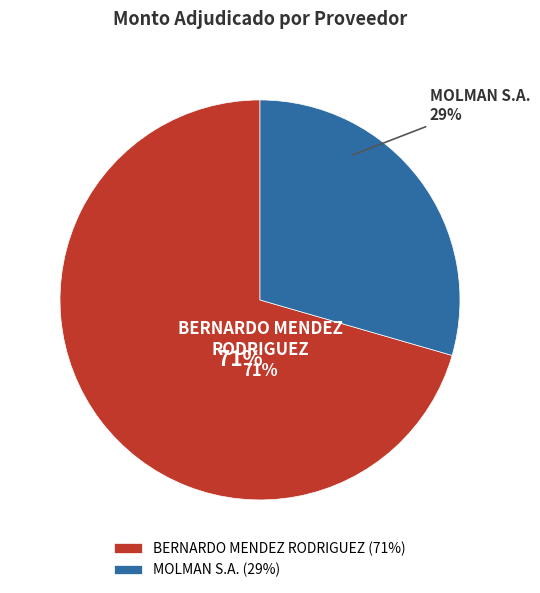

The MOLMAN S.A. slice represents 29% of the pie. True or false?

True